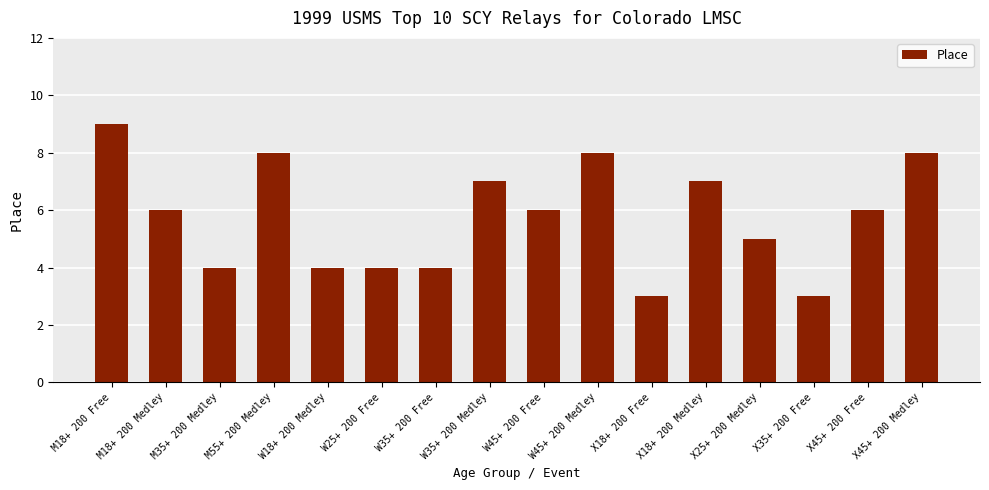

The chart shows a value of 5 at X45+ 200 Medley. True or false?

False